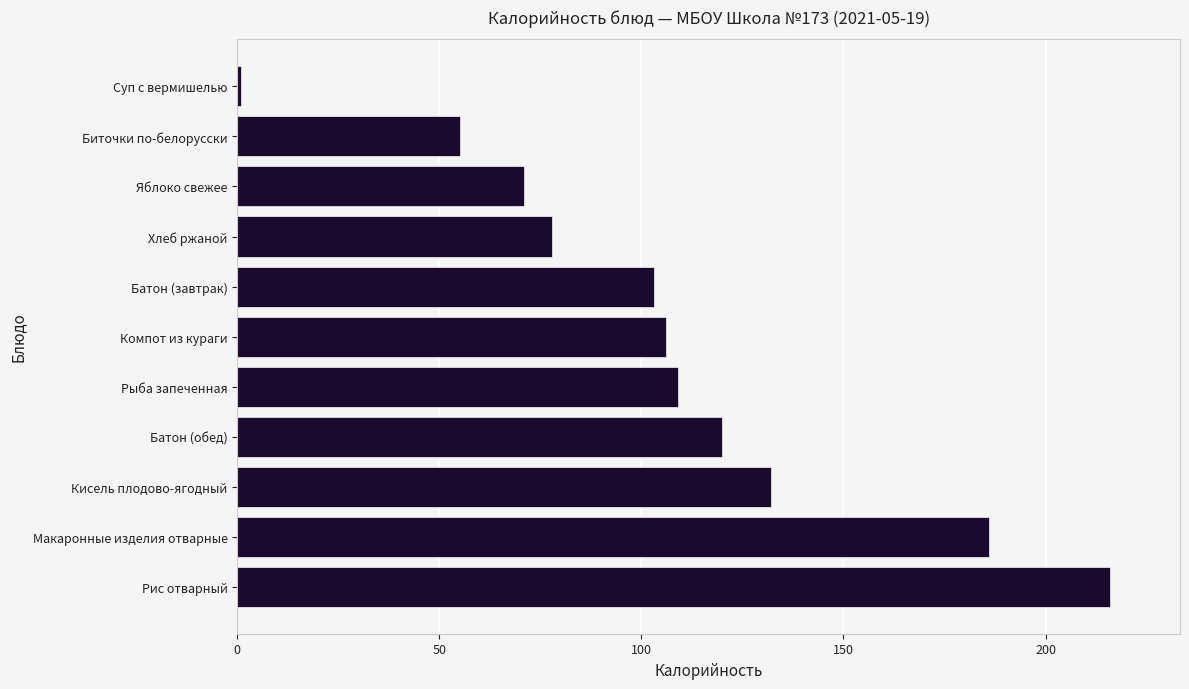

Which has a higher value, Макаронные изделия отварные or Хлеб ржаной?

Макаронные изделия отварные